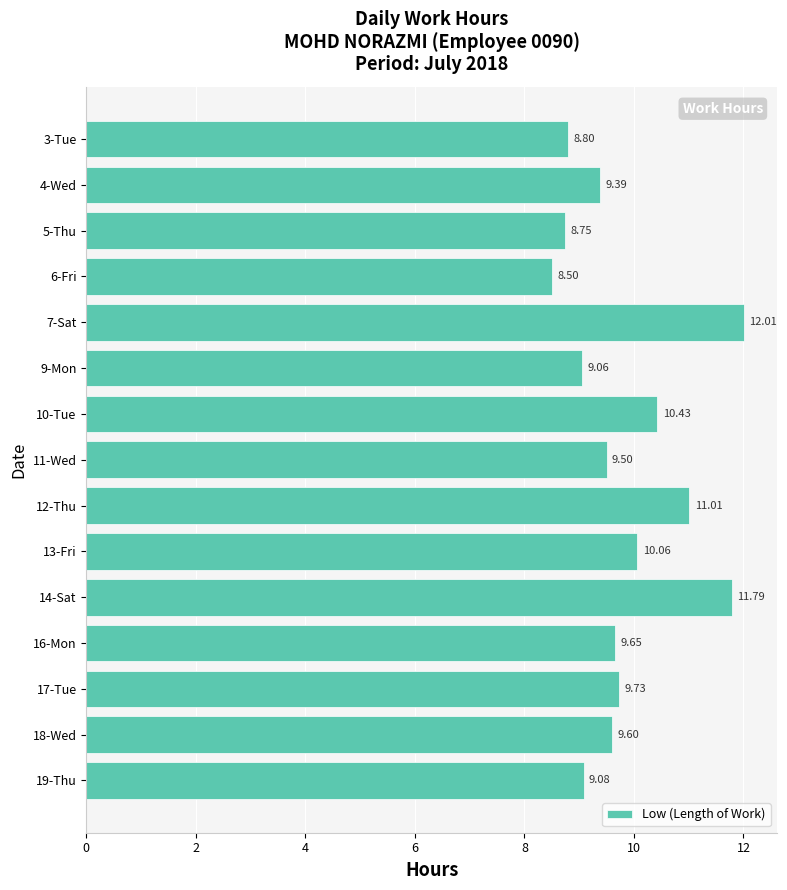

Rank the categories by value from lowest to highest.

6-Fri, 5-Thu, 3-Tue, 9-Mon, 19-Thu, 4-Wed, 11-Wed, 18-Wed, 16-Mon, 17-Tue, 13-Fri, 10-Tue, 12-Thu, 14-Sat, 7-Sat